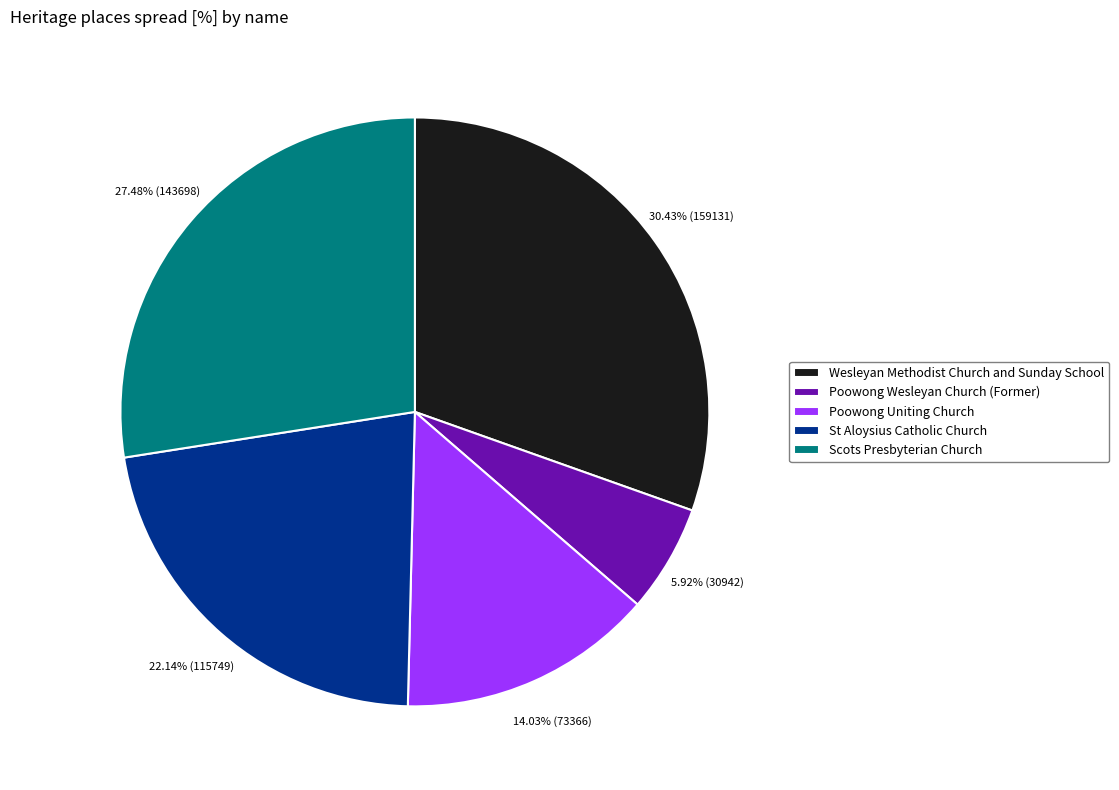

What is the largest slice in the pie chart?

Wesleyan Methodist Church and Sunday School